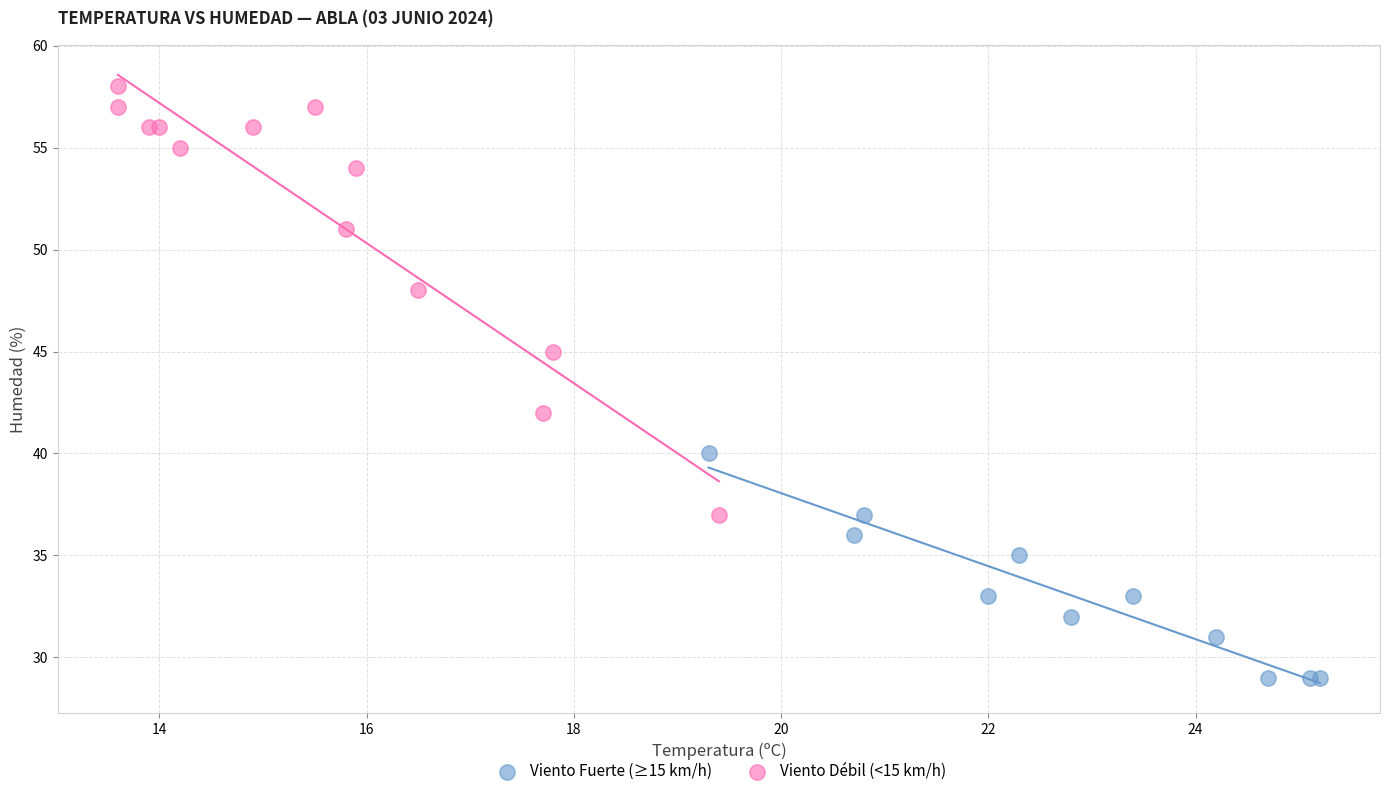

Which series has the widest spread of Y values?

Viento Débil (<15 km/h)